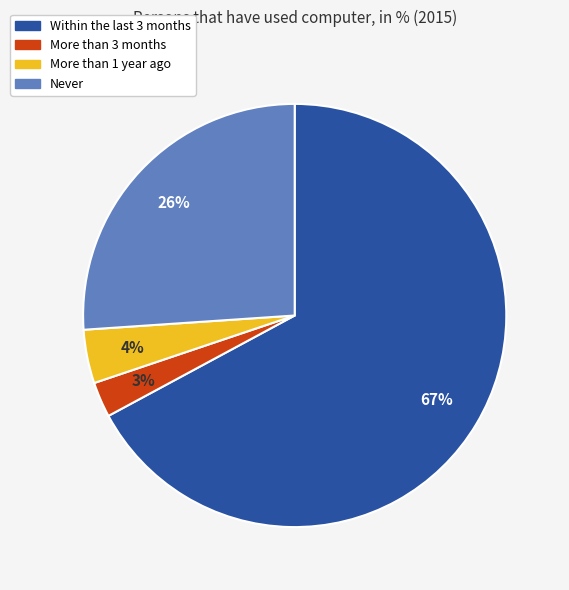

To the nearest percent, what portion does More than 1 year ago represent?

4%